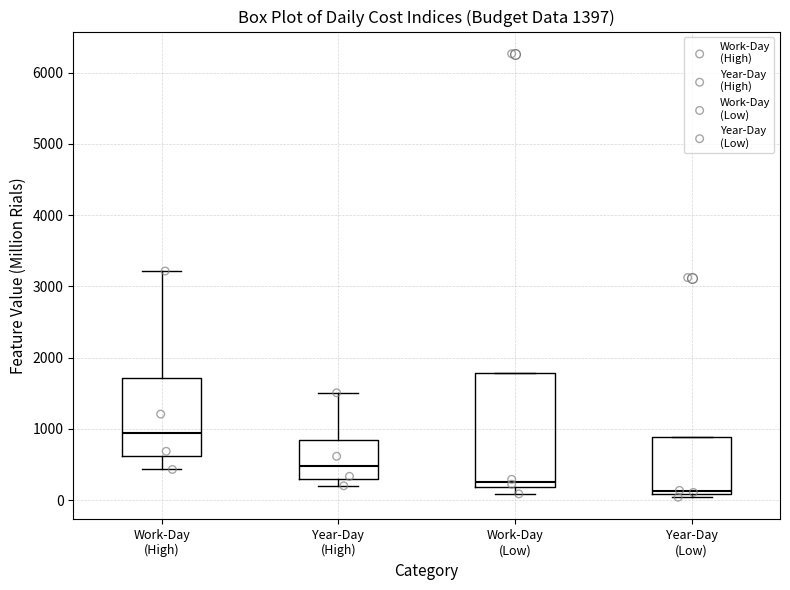

Which box has the highest median line?

Work-Day (High)